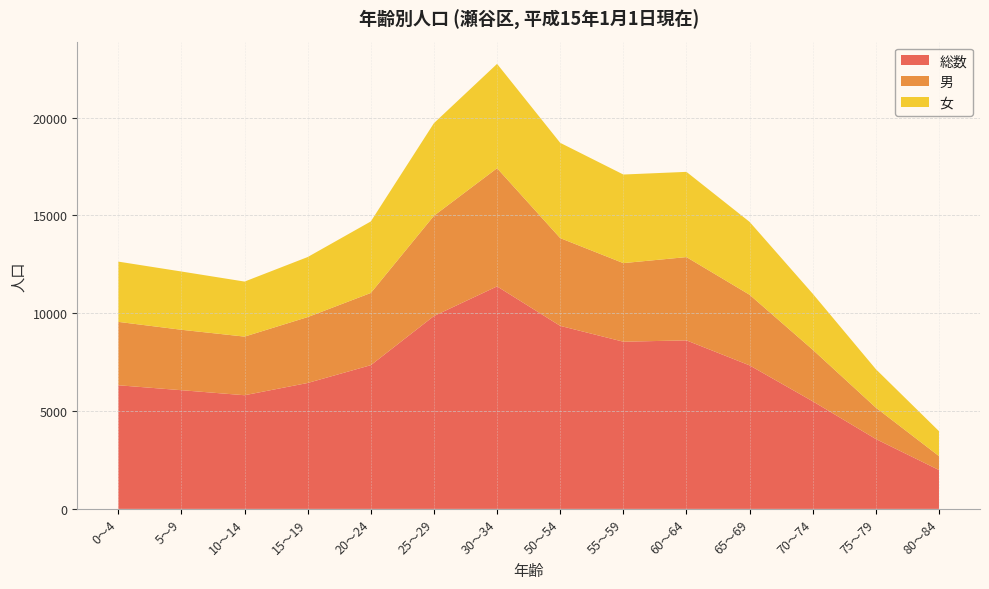

Reading right to left, extract all data points from this chart.

総数: 80～84=1987	75～79=3571	70～74=5500	65～69=7336	60～64=8614	55～59=8546	50～54=9356	30～34=11374	25～29=9859	20～24=7347	15～19=6437	10～14=5810	5～9=6067	0～4=6320
男: 80～84=713	75～79=1606	70～74=2637	65～69=3610	60～64=4257	55～59=4018	50～54=4486	30～34=6041	25～29=5125	20～24=3691	15～19=3368	10～14=2997	5～9=3089	0～4=3240
女: 80～84=1274	75～79=1965	70～74=2863	65～69=3726	60～64=4357	55～59=4528	50～54=4870	30～34=5333	25～29=4734	20～24=3656	15～19=3069	10～14=2813	5～9=2978	0～4=3080